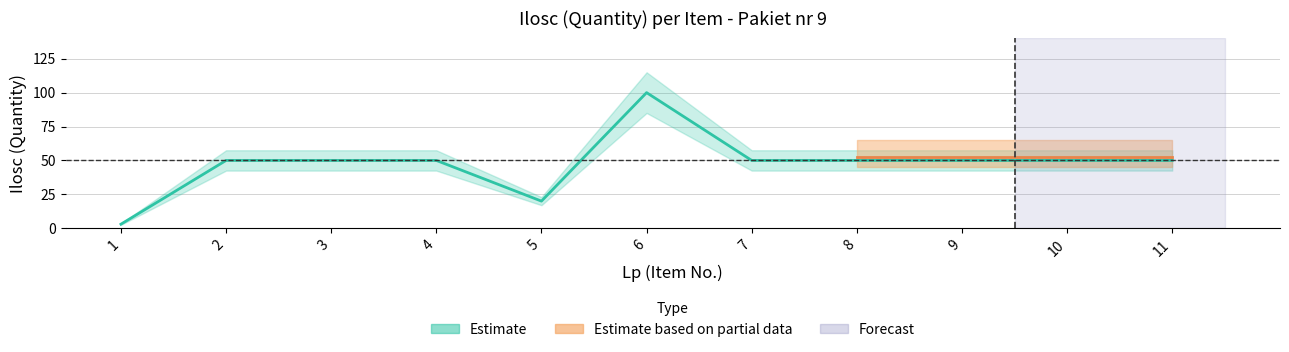

True or false: Partial_mid and Partial_low cross at least once.

False